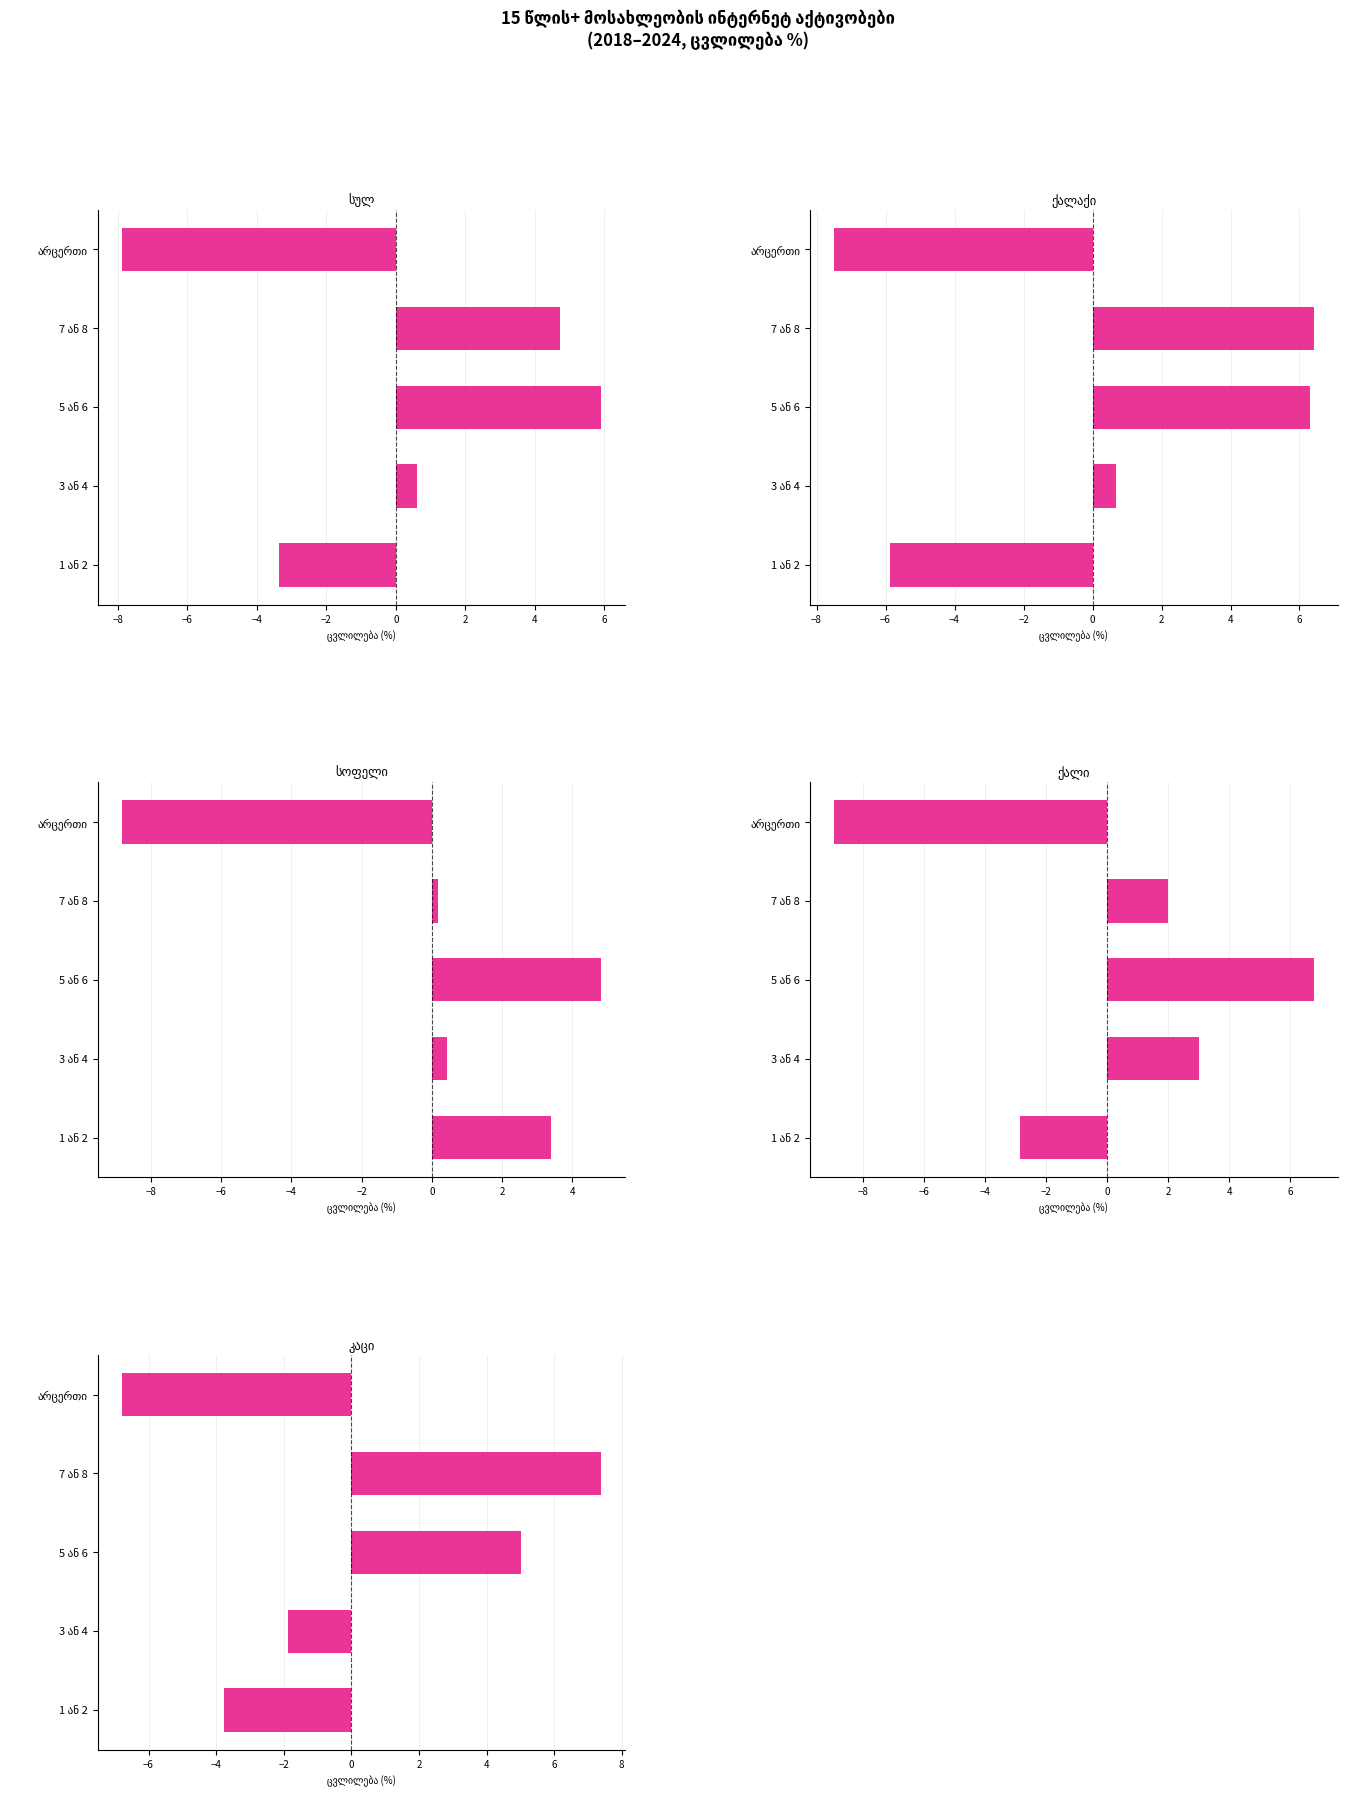

How many positive values does the ქალაქი series have?

3